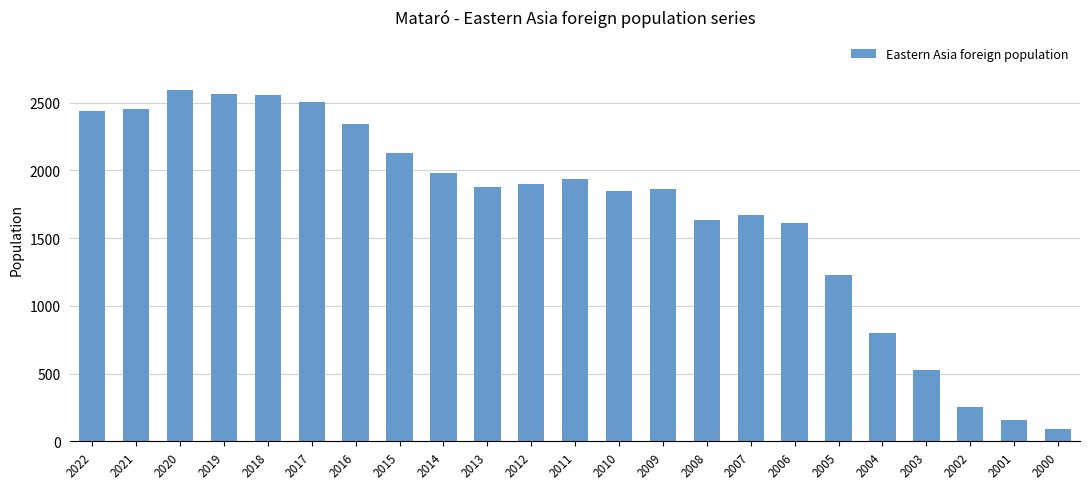

How many series are shown in this chart?

1